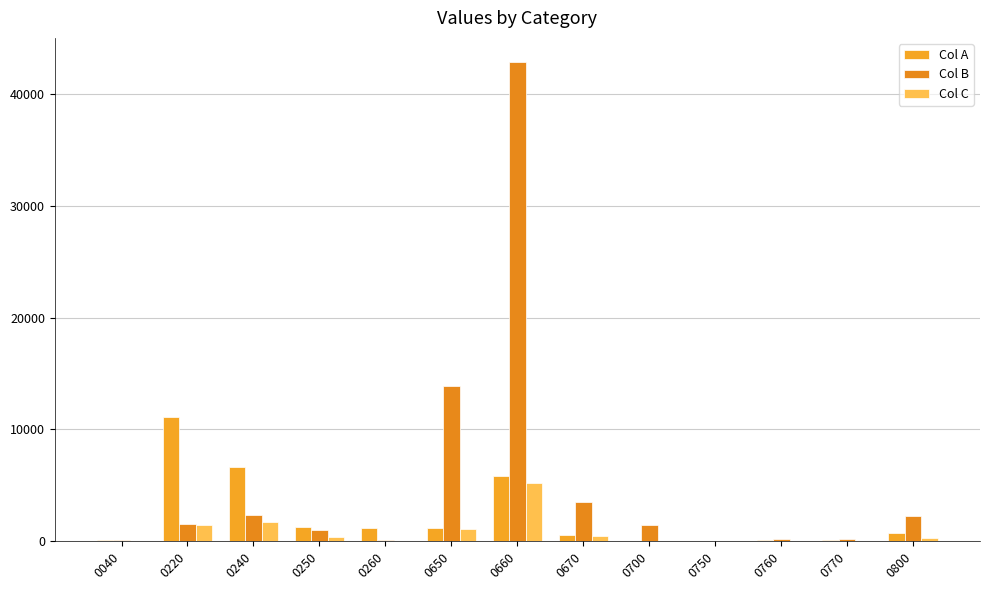

Reading left to right, what are all the values shown in this chart?

Col A: 0040=89	0220=11100	0240=6657	0250=1315	0260=1161	0650=1213	0660=5844	0670=604	0700=59	0750=14	0760=130	0770=117	0800=765
Col B: 0040=139	0220=1553	0240=2390	0250=997	0260=141	0650=13884	0660=42858	0670=3510	0700=1427	0750=42	0760=240	0770=179	0800=2253
Col C: 0040=10	0220=1437	0240=1716	0250=343	0260=16	0650=1131	0660=5167	0670=491	0700=67	0750=10	0760=12	0770=16	0800=262